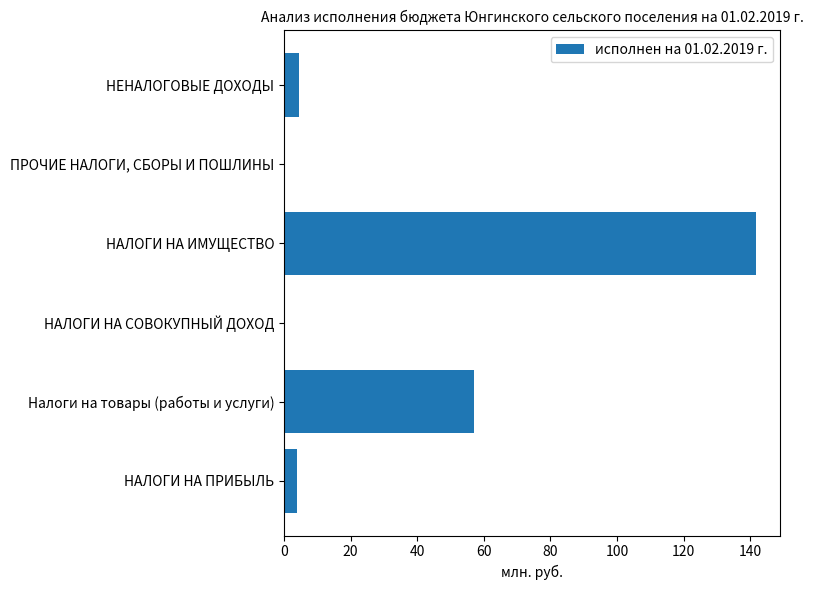

What is the change in value from НАЛОГИ НА СОВОКУПНЫЙ ДОХОД to НАЛОГИ НА ИМУЩЕСТВО?

+141.8